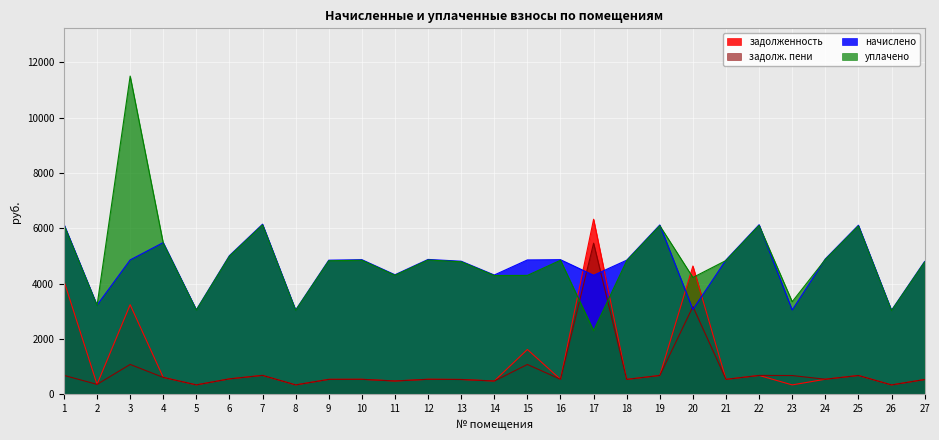

At which category does the chart reach its minimum across all series?

26